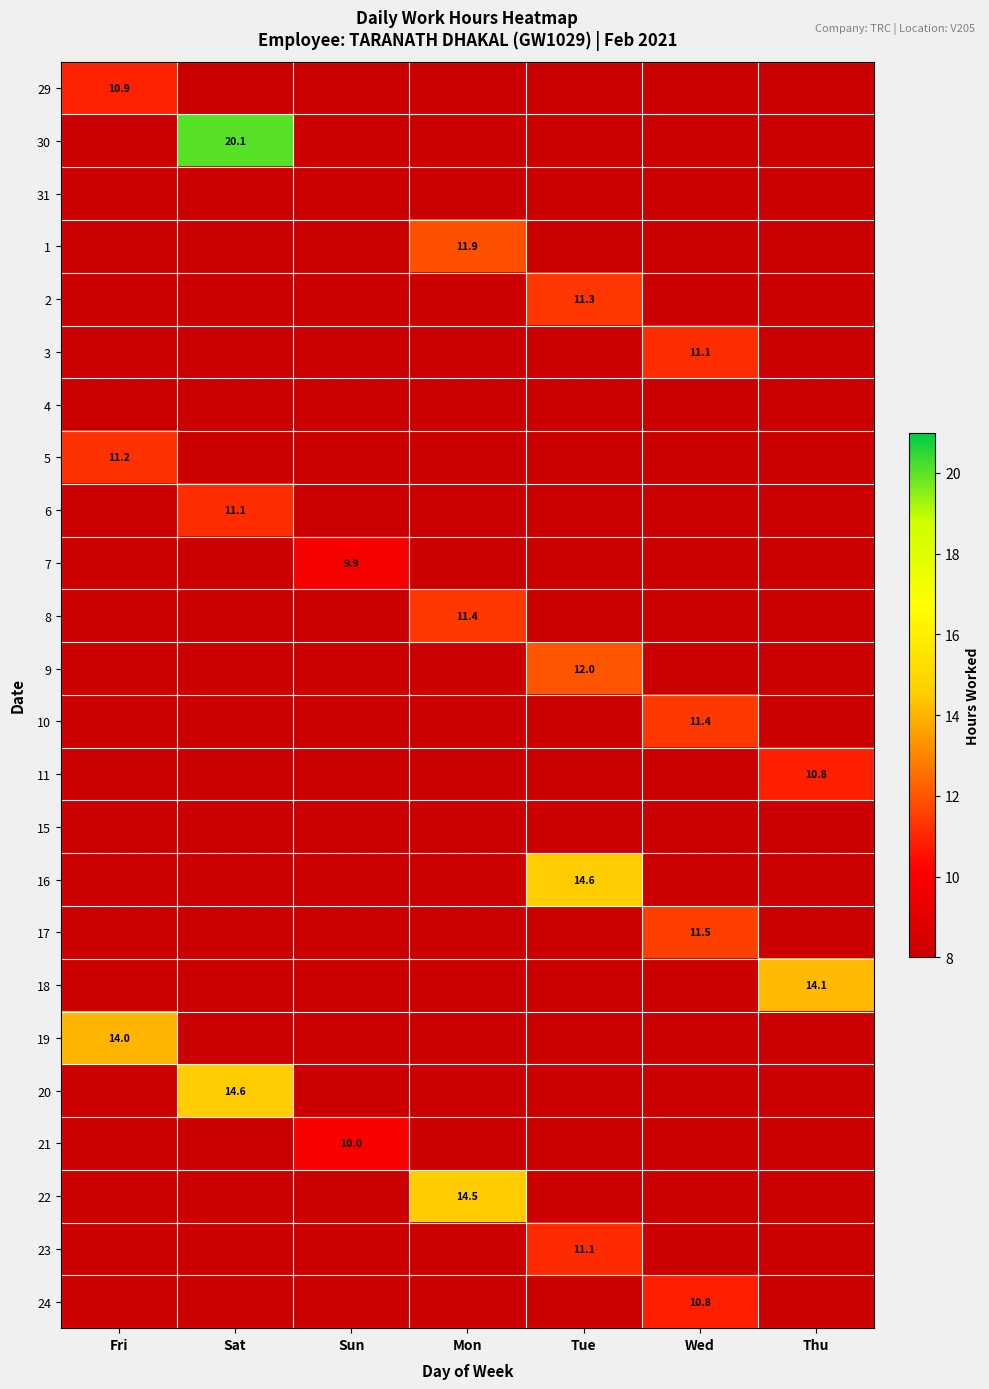

Is it true that 11 equals 10.8 at Thu?

True